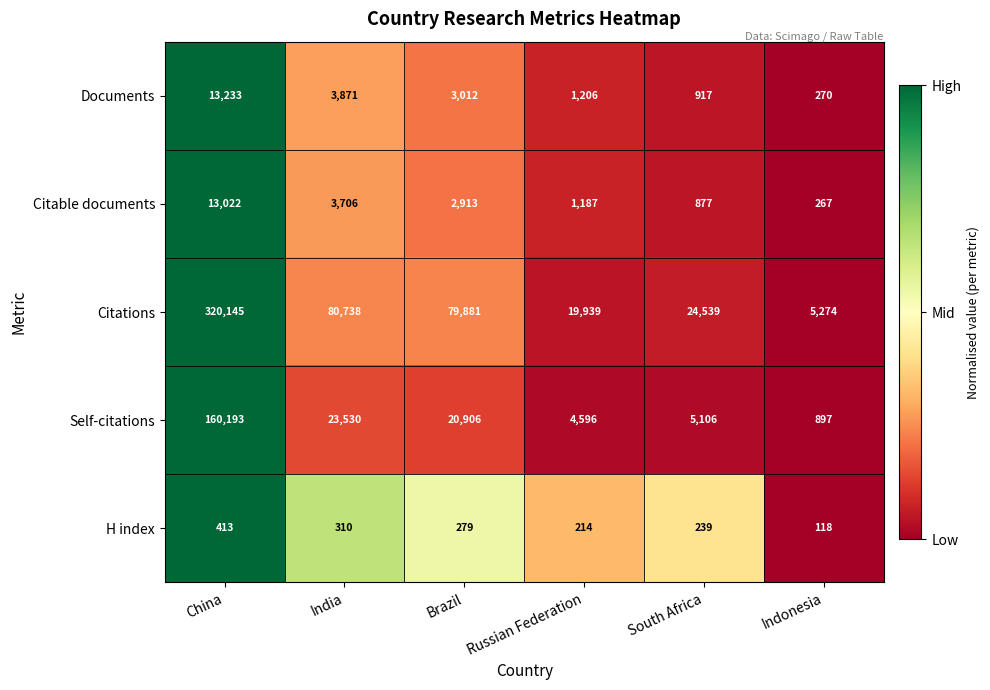

What is the spread (max minus min) of values at Brazil?

79602